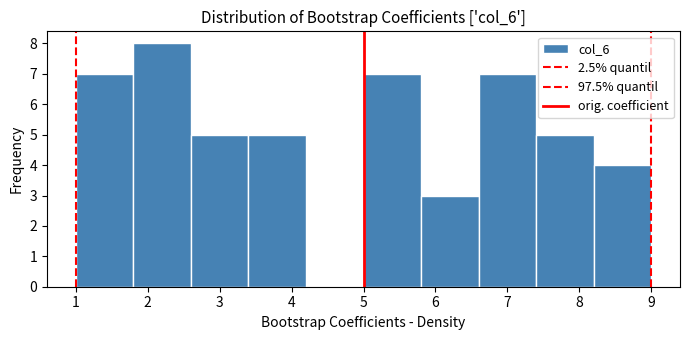

Reading left to right, list every bar in this chart as the range it spans on the x-axis followed by its height. The values are not printed on the chart, so give them approximately, as read against the axis.

1.0 to 1.8: 7
1.8 to 2.6: 8
2.6 to 3.4: 5
3.4 to 4.2: 5
4.2 to 5.0: 0
5.0 to 5.8: 7
5.8 to 6.6: 3
6.6 to 7.4: 7
7.4 to 8.2: 5
8.2 to 9.0: 4